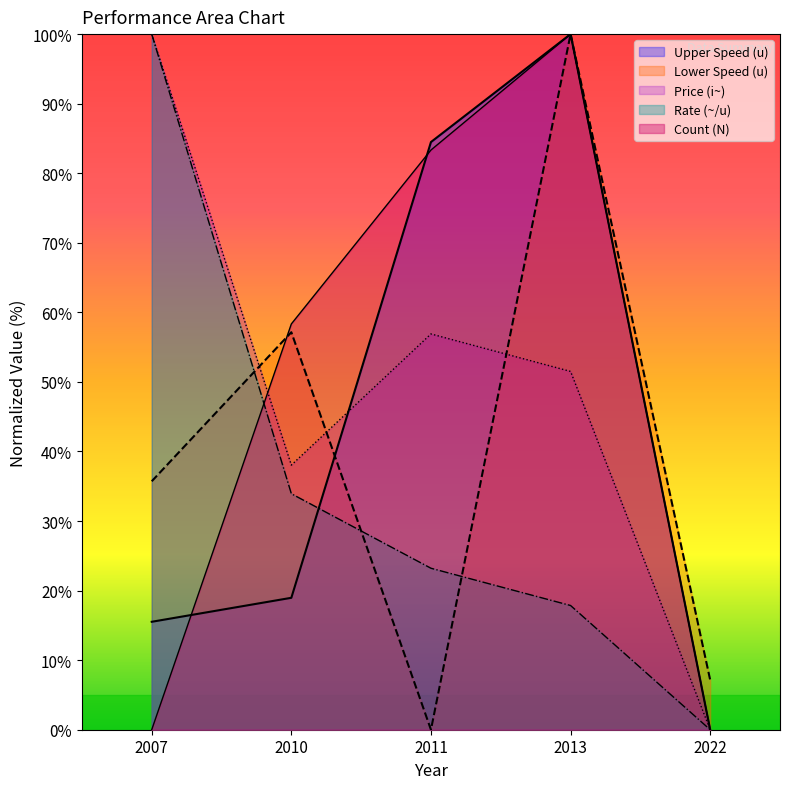

Which series changed the most between 2007 and 2011?

Count (N)